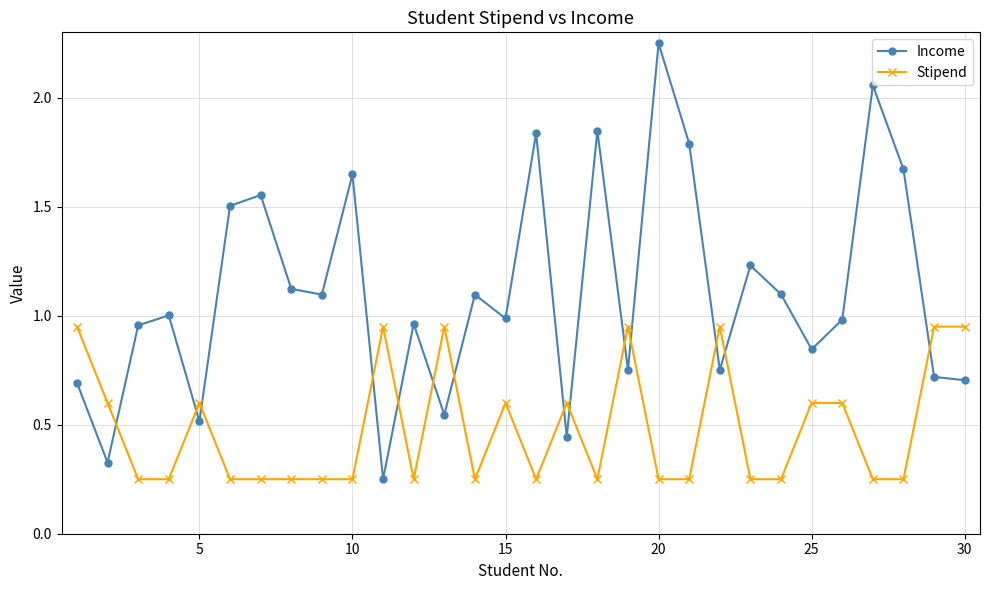

List the series in order of their peak value, lowest first.

Stipend, Income